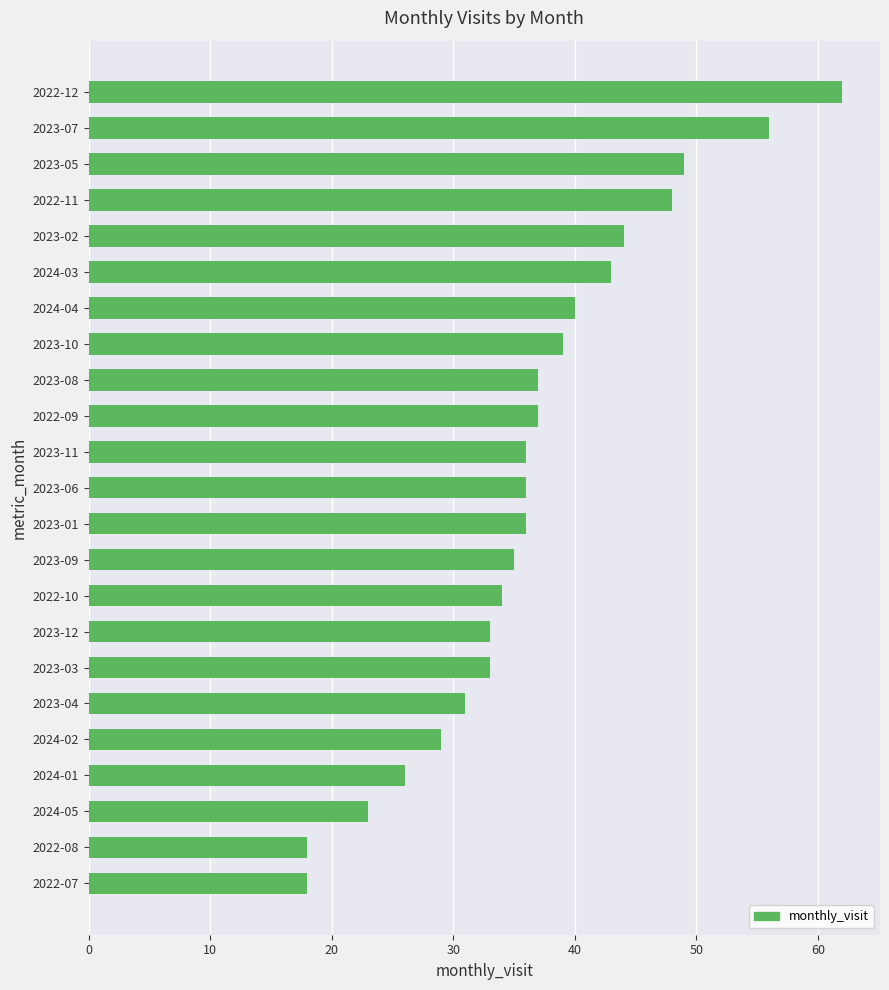

Are the bars horizontal?

Yes